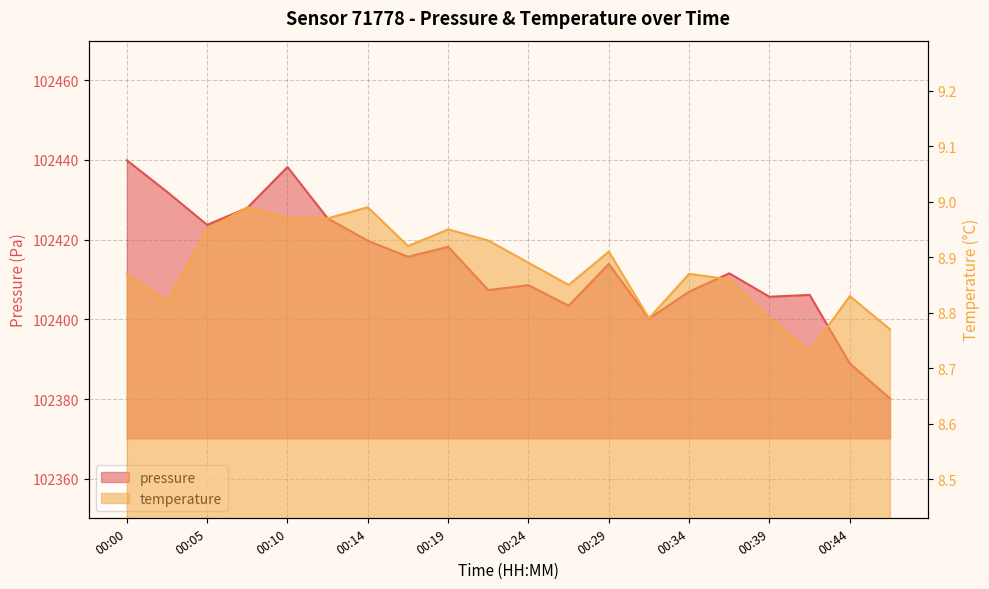

What are all the series names shown in the legend?

pressure, temperature